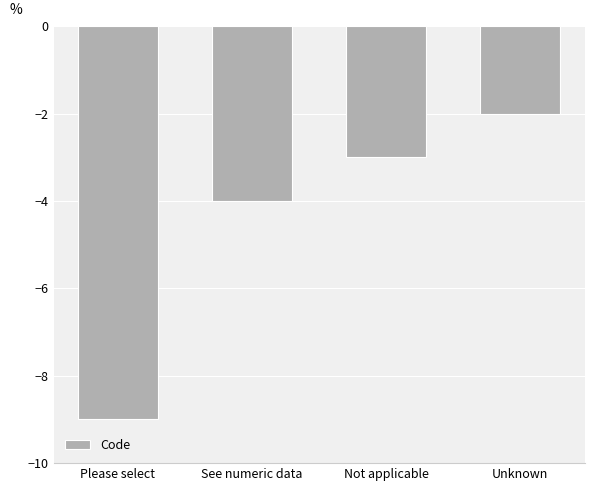

List the labels in order of value, largest first.

Unknown, Not applicable, See numeric data, Please select